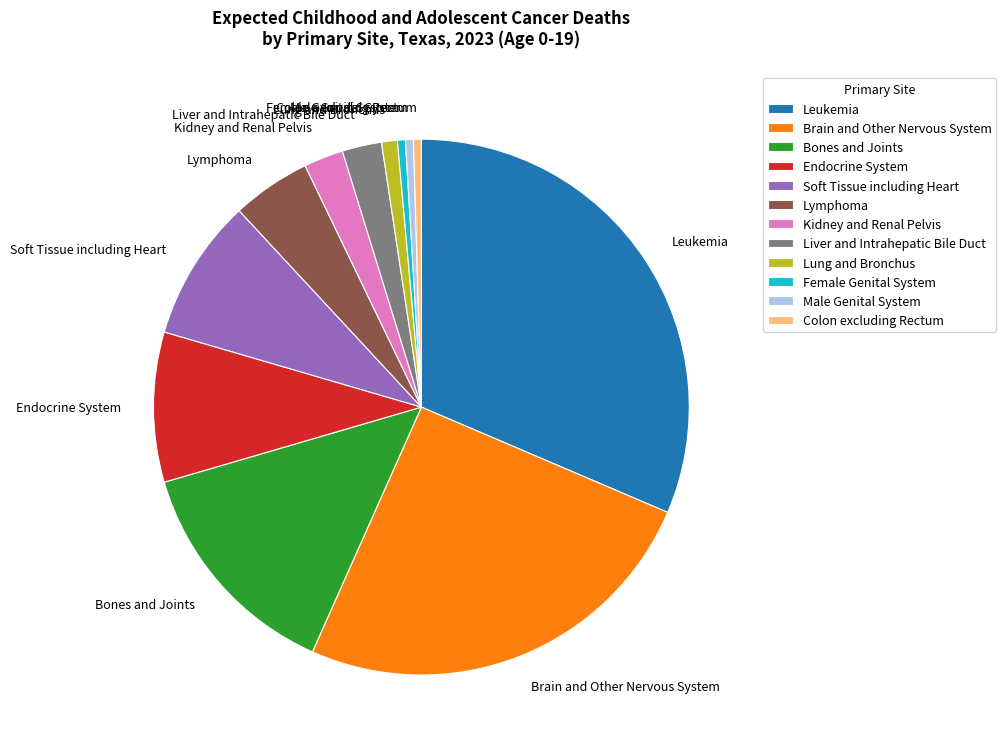

Combined, do Lung and Bronchus and Brain and Other Nervous System account for over 50%?

No